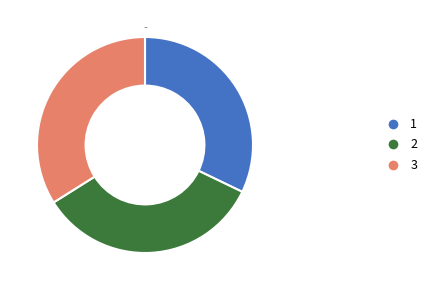

Is it true that 2 is 26% of the pie?

False